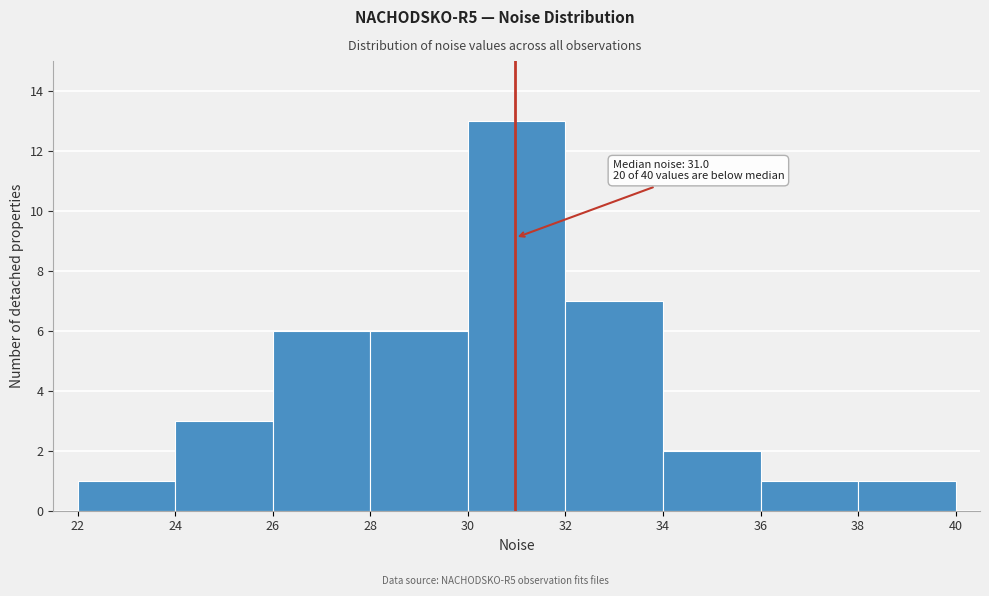

Which range on the x-axis has the tallest bar?

30 to 32